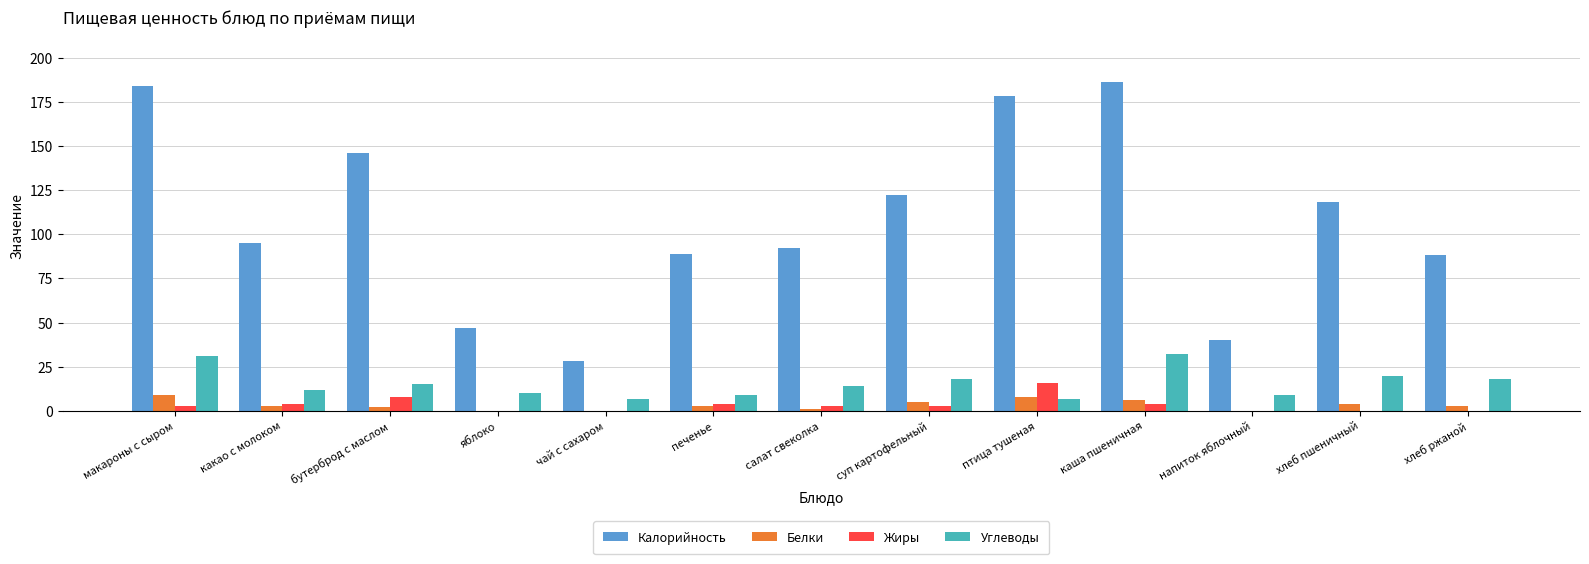

At which label does Калорийность first exceed 95?

макароны с сыром